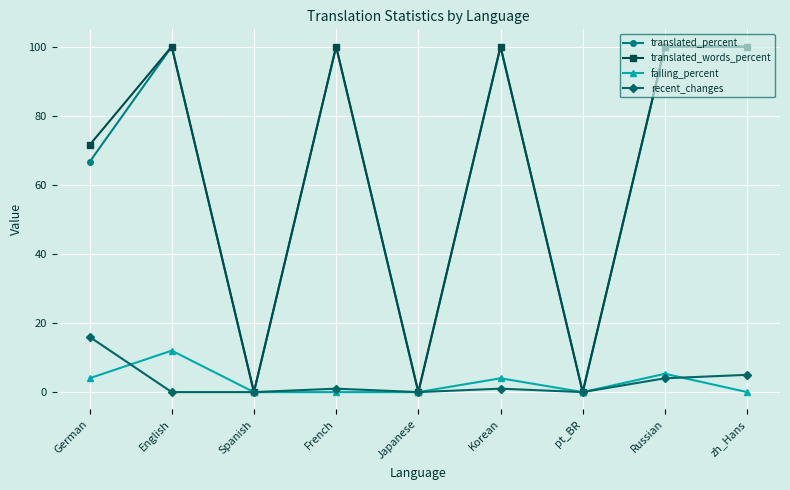

How many categories are shown in the chart?

9